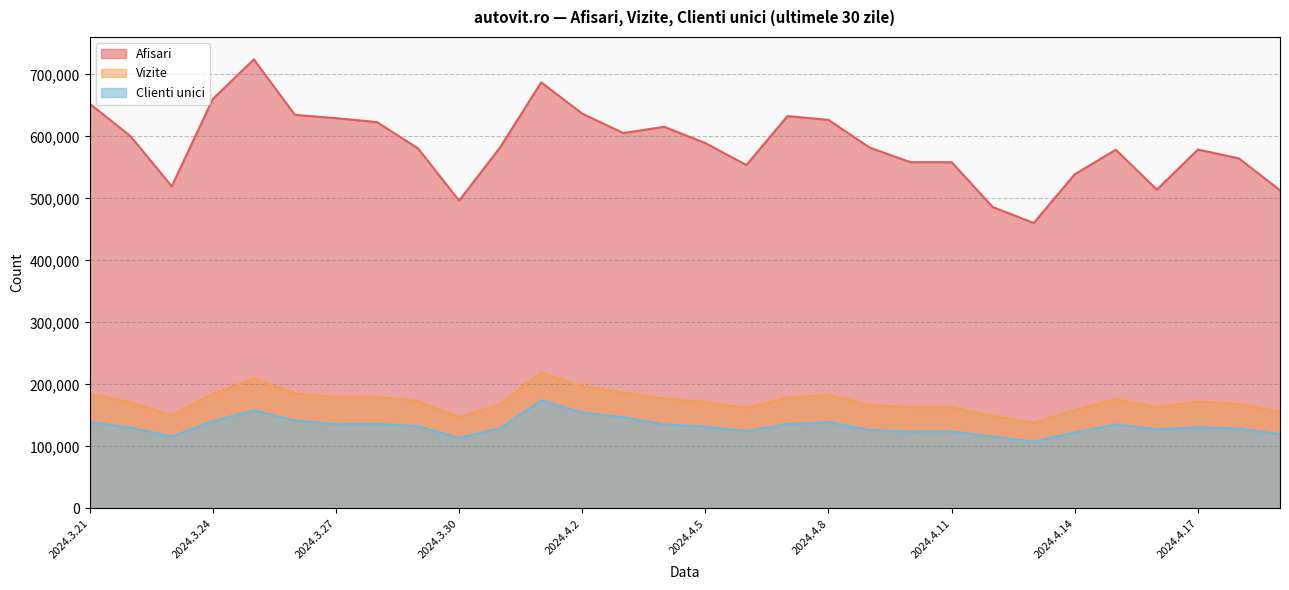

The Afisari series shows 623100 at 2024.3.28. True or false?

True